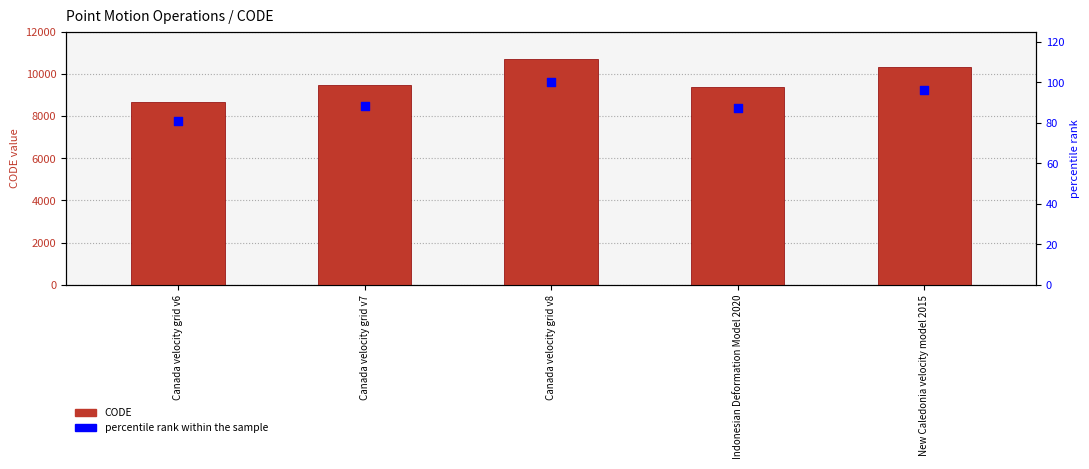

At which category is the sum across all series the highest?

Canada velocity grid v8